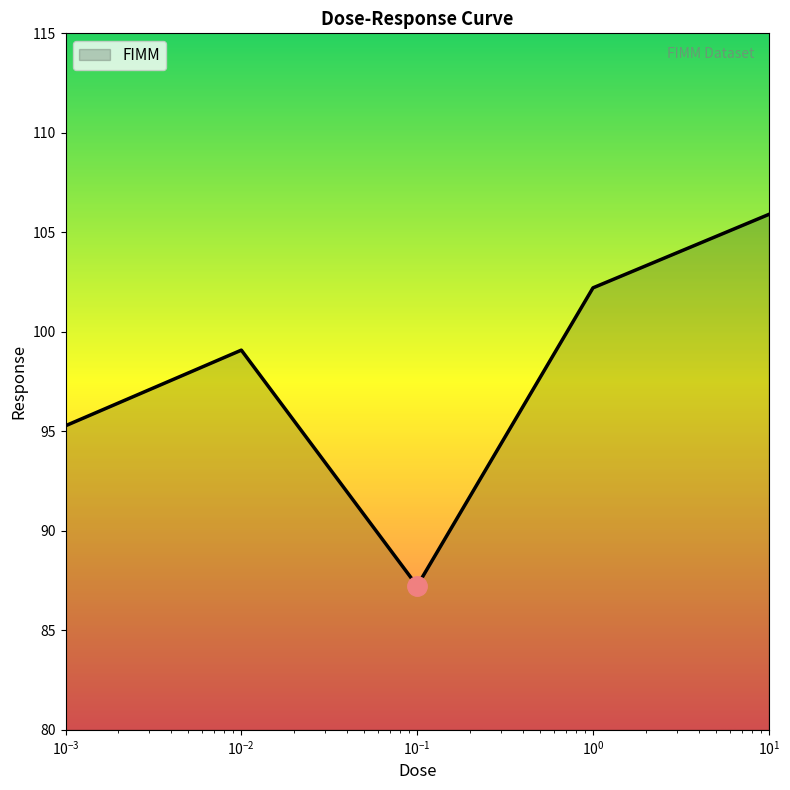

What is the smallest value displayed?

87.2